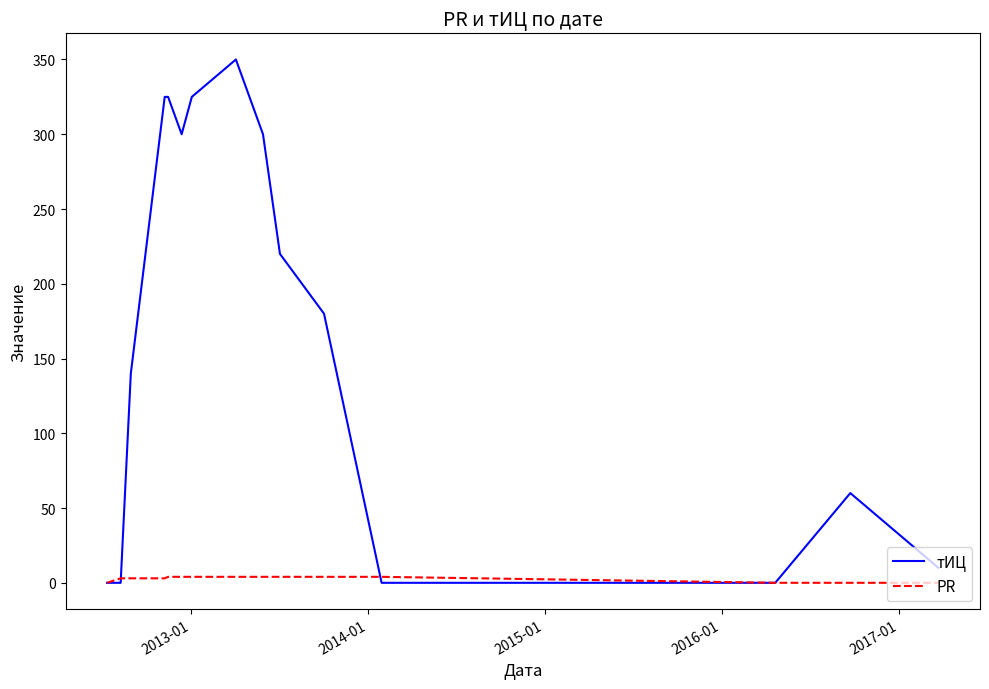

What are all the series names shown in the legend?

тИЦ, PR